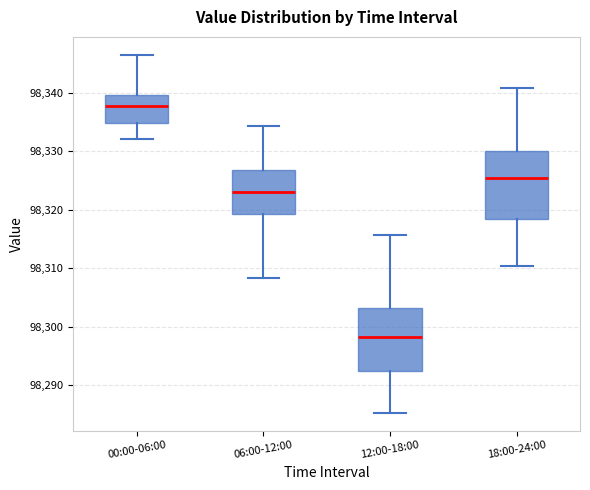

Comparing the boxes themselves (not the whiskers), which one is the tallest?

18:00-24:00